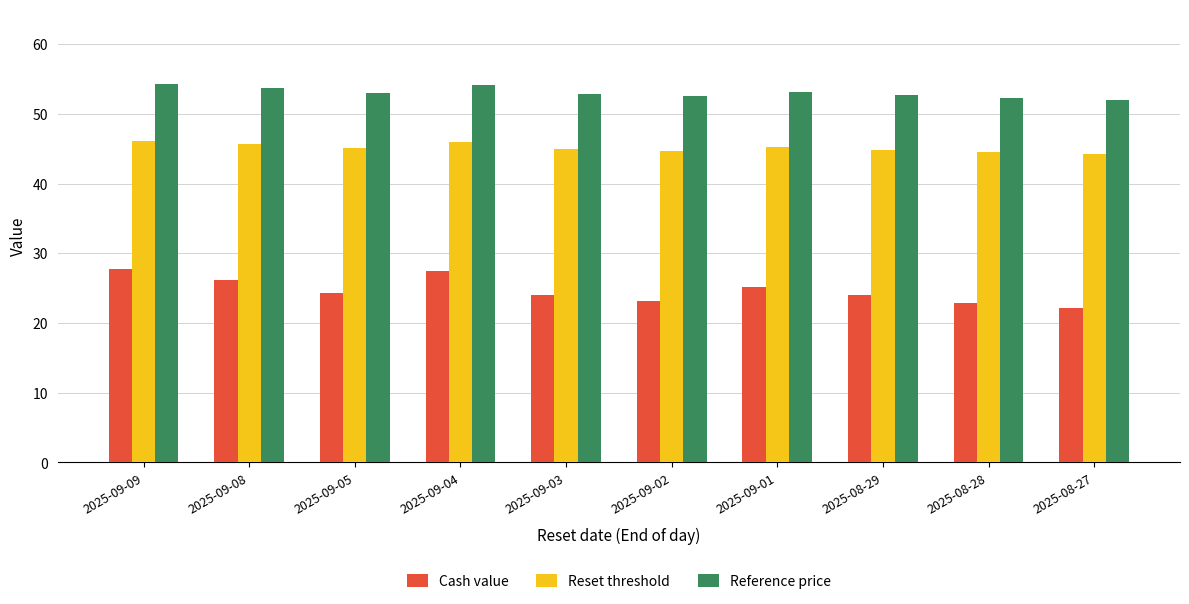

Rank the series at 2025-08-27 from lowest to highest value.

Cash value, Reset threshold, Reference price